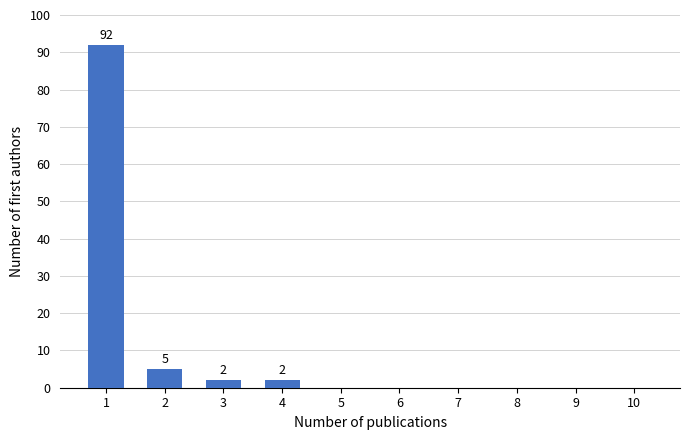

Reading left to right, extract all data points from this chart.

1=92	2=5	3=2	4=2	5=0	6=0	7=0	8=0	9=0	10=0